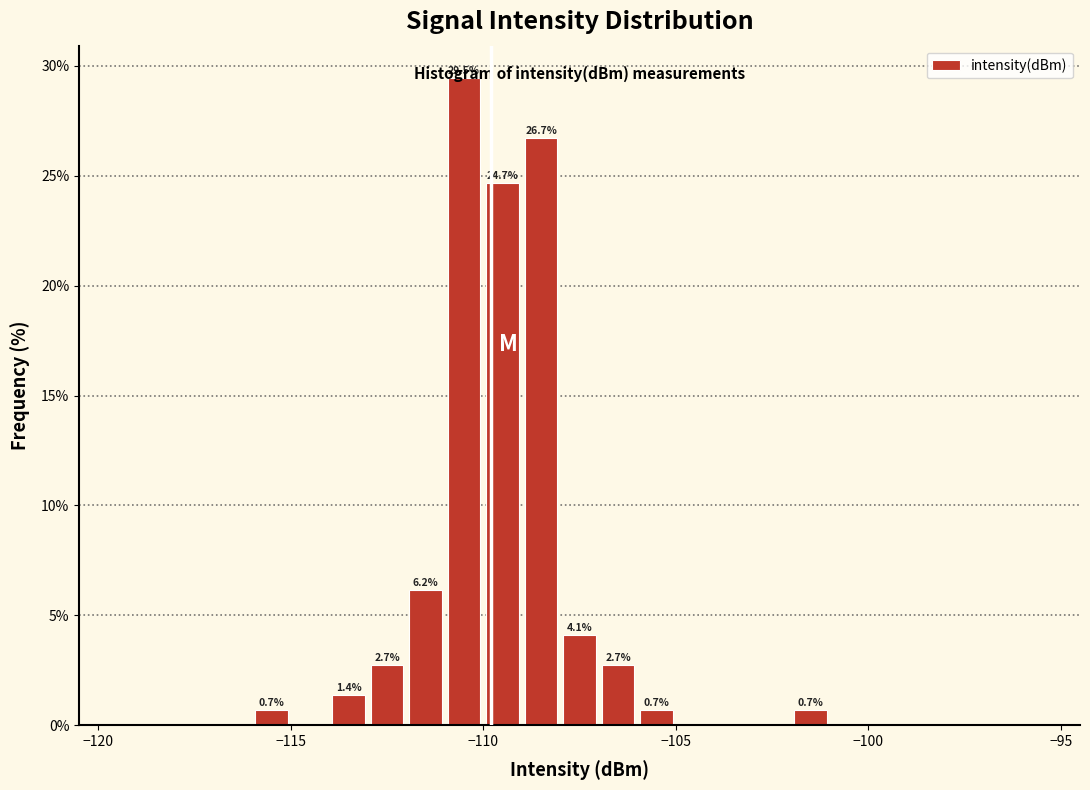

Around what value on the x-axis is the tallest bar? Give the approximate position of its centre, as read against the axis.

-110.5